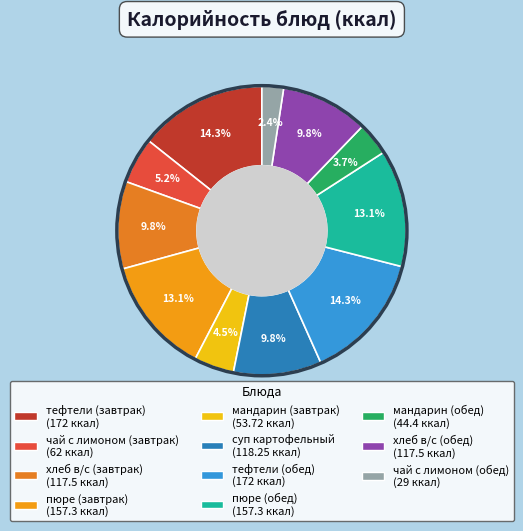

How many slices are in this pie chart?

11